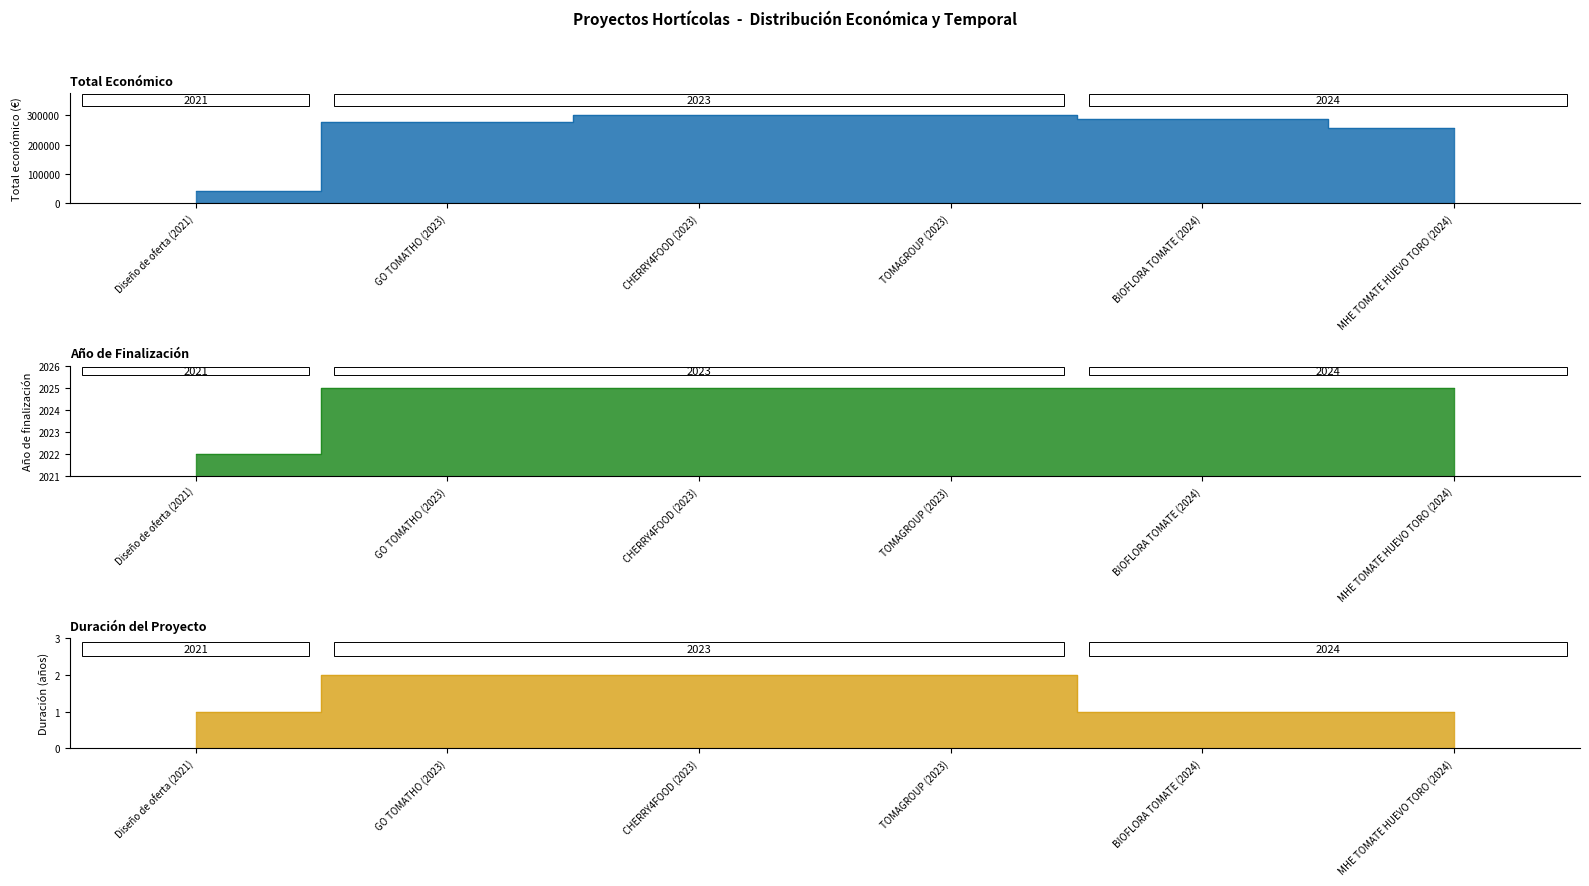

Rank the categories by value from highest to lowest.

TOMAGROUP (2023), CHERRY4FOOD (2023), BIOFLORA TOMATE (2024), GO TOMATHO (2023), MHE TOMATE HUEVO TORO (2024), Diseño de oferta (2021)